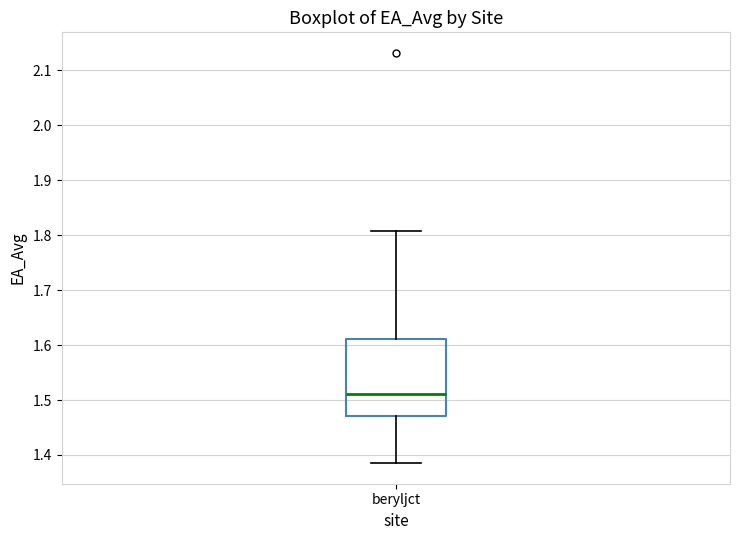

Transcribe this box plot: give where the median line is, the range the box spans, and where the two whiskers end, as read against the y-axis. The values are not printed on the chart, so give them approximately, as read against the axis.

median 1.51, box 1.47 to 1.61, whiskers 1.39 to 1.81